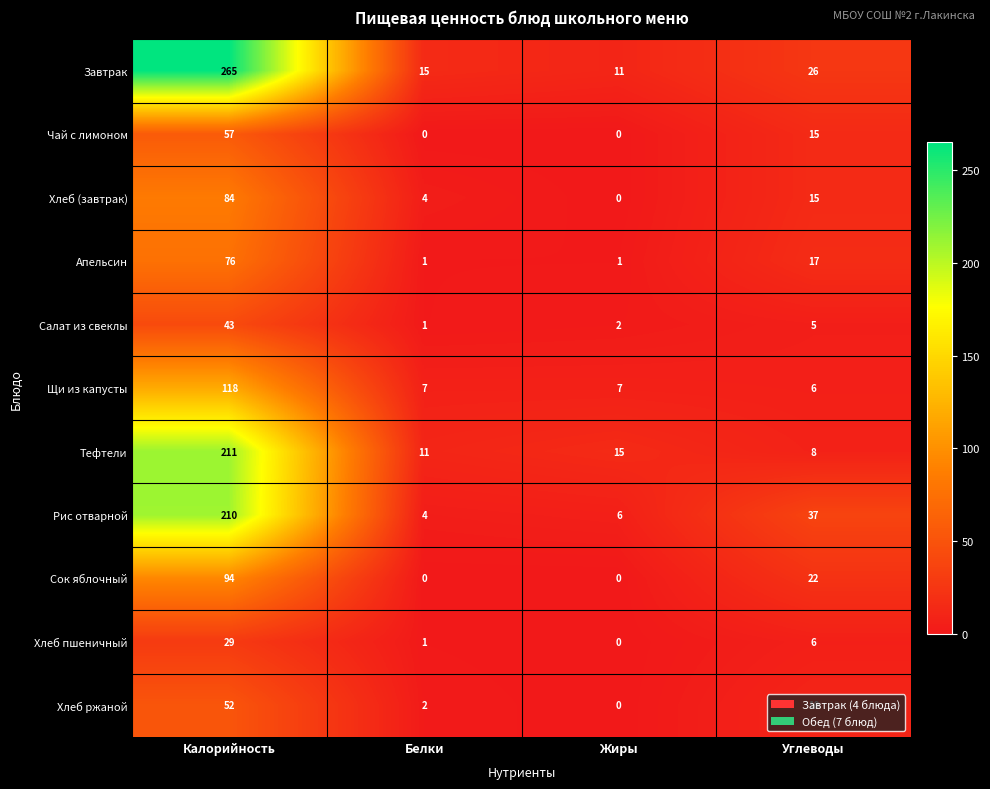

Count the Чай с лимоном values in the range 0 to 57.

4